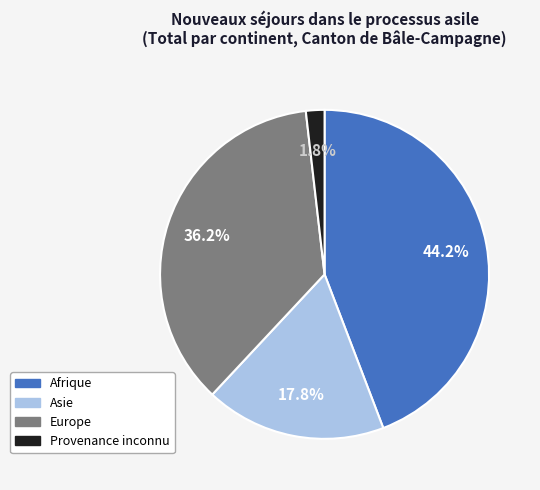

To the nearest percent, what is the average slice percentage?

25%